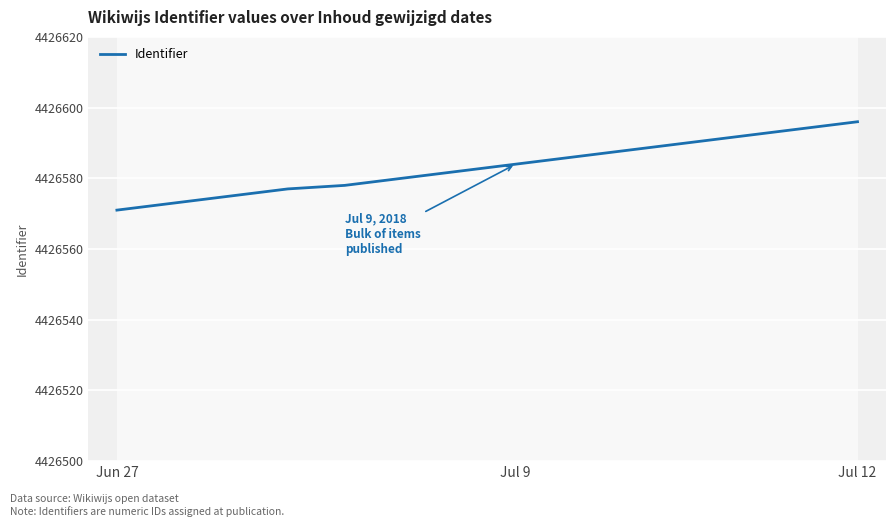

Does the chart display data point markers on the line(s)?

No